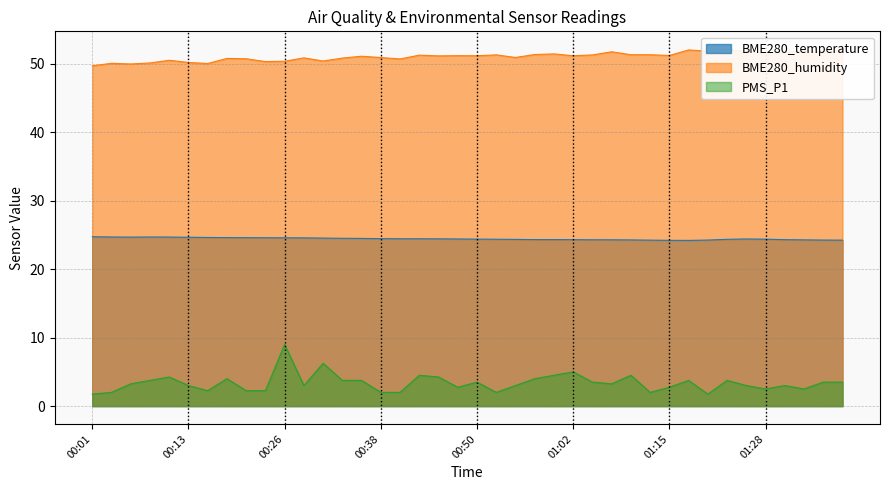

Between 00:11 and 01:02, which series saw the biggest shift?

PMS_P1